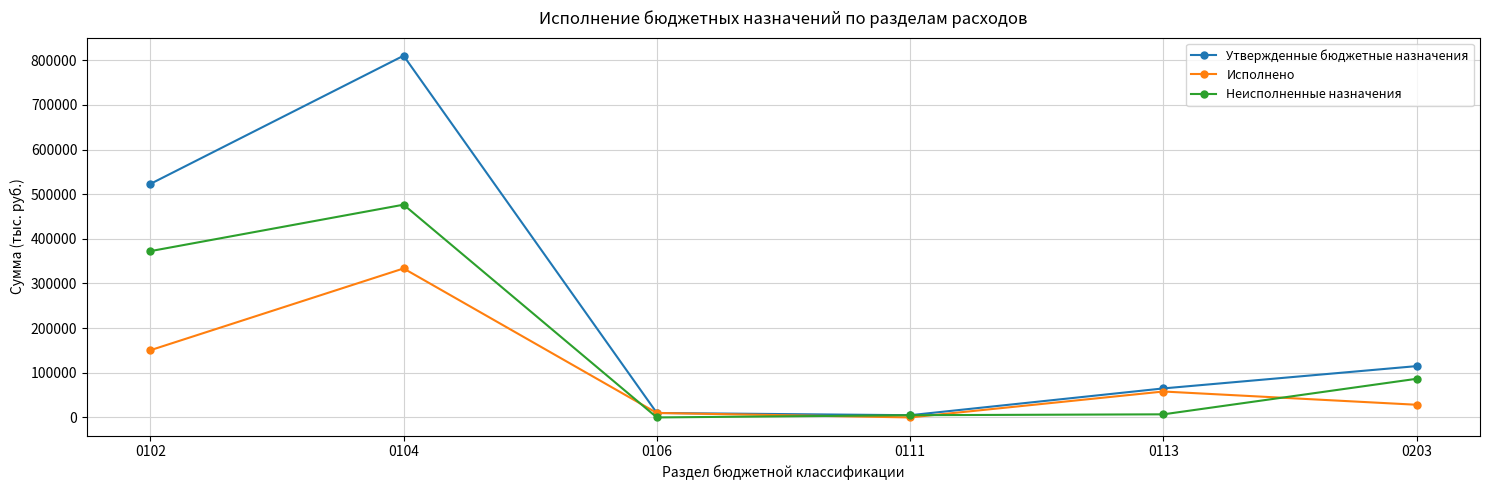

True or false: Исполнено has more than 2 points higher than both neighbors.

False